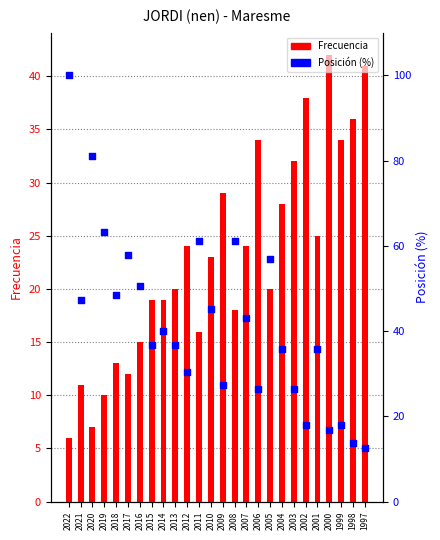

Which series has the largest Y range (max minus min)?

Posición (%)